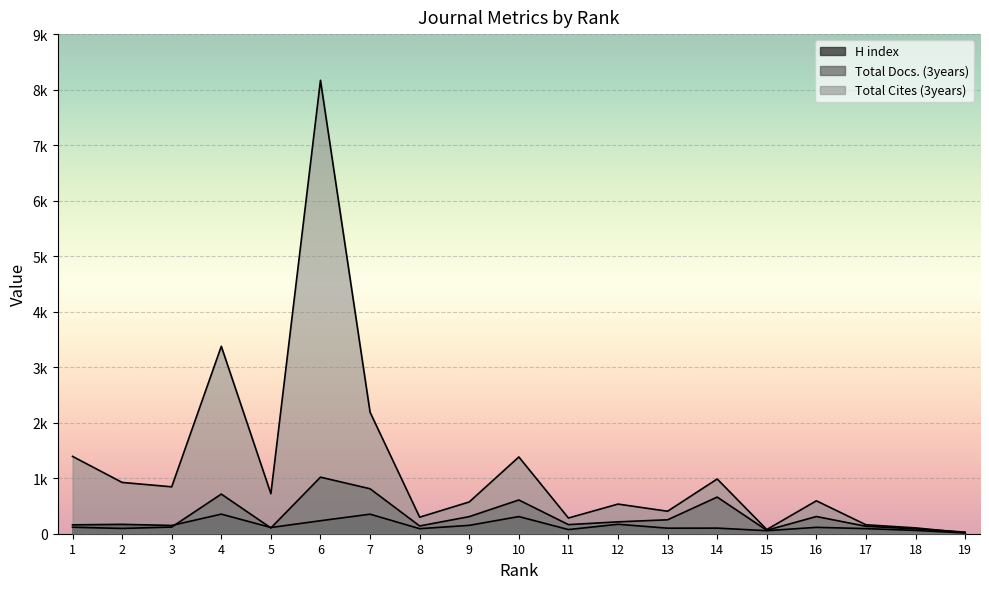

Which series changed the most between 1 and 10?

Total Docs. (3years)